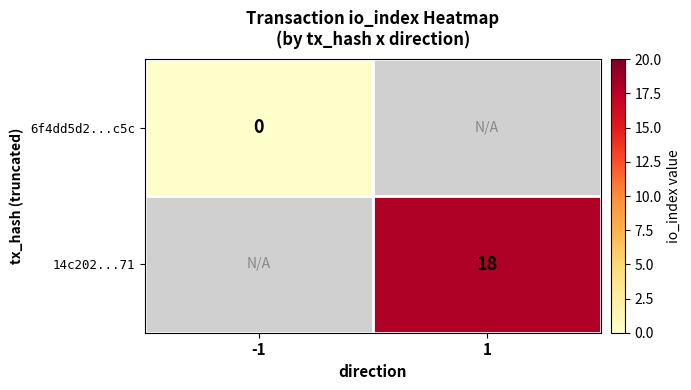

How many data points does each series have?

2